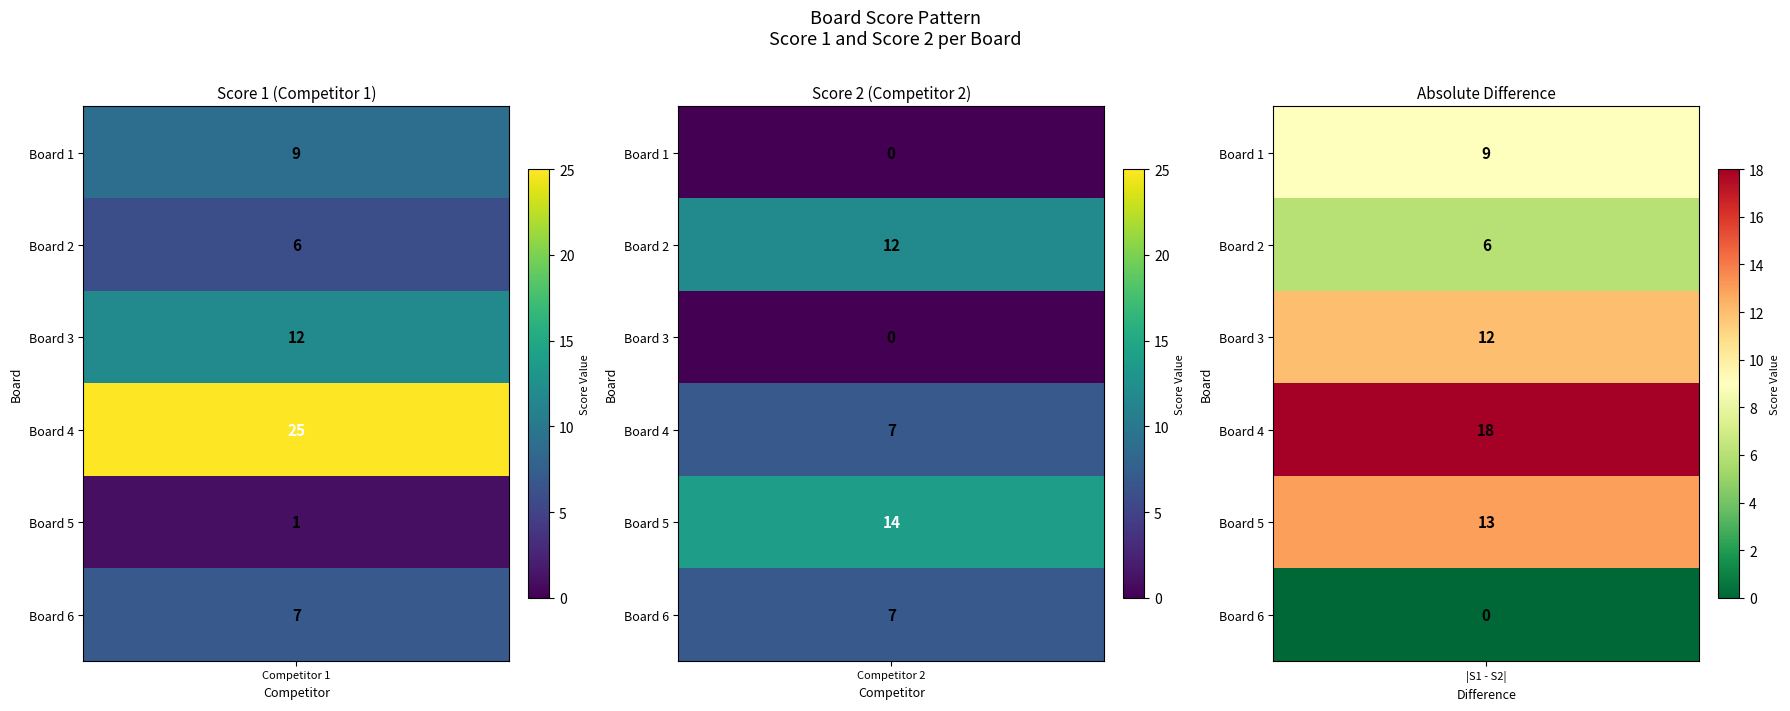

Is the value of Score 2 at 3 greater than the value of Score 1 at 3?

No